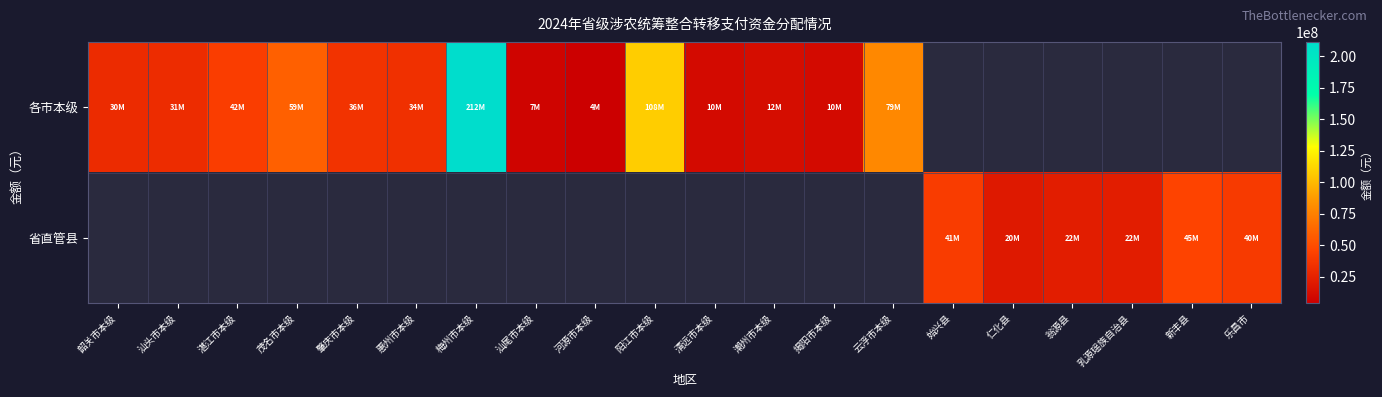

At which label does 各市本级 reach its peak?

梅州市本级